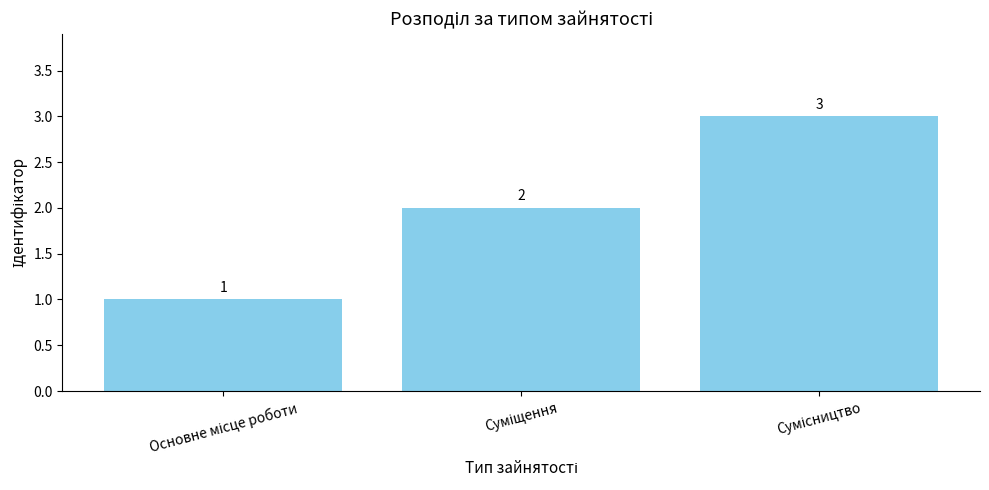

What is the greatest value displayed?

3